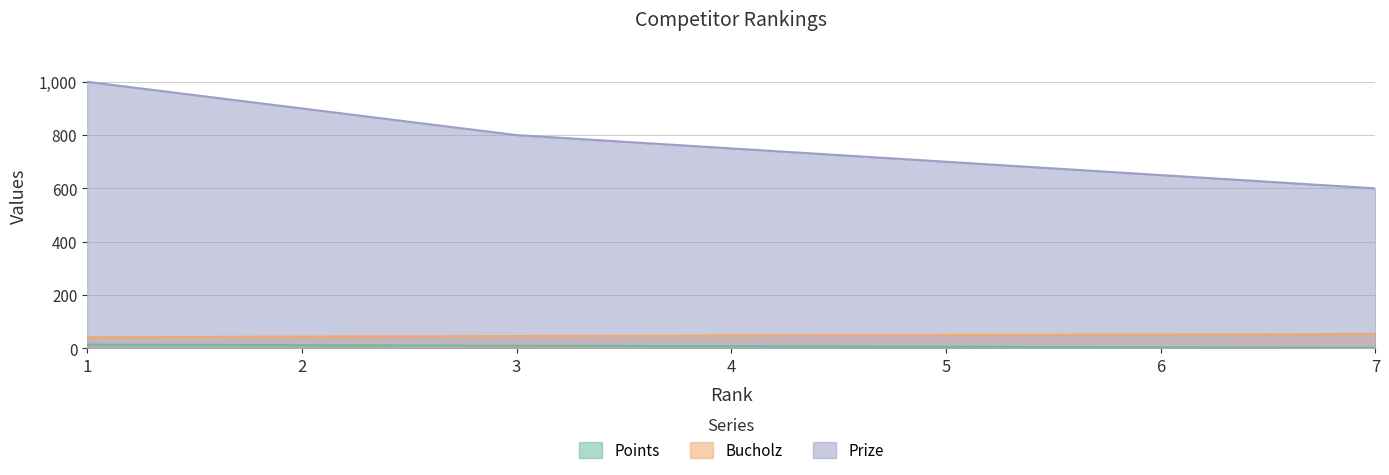

Does the chart have visible grid lines?

Yes